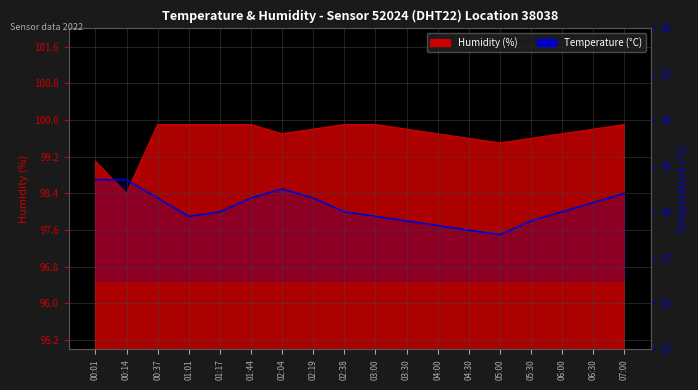

What is the change in value from 01:17 to 02:19?

+0.3